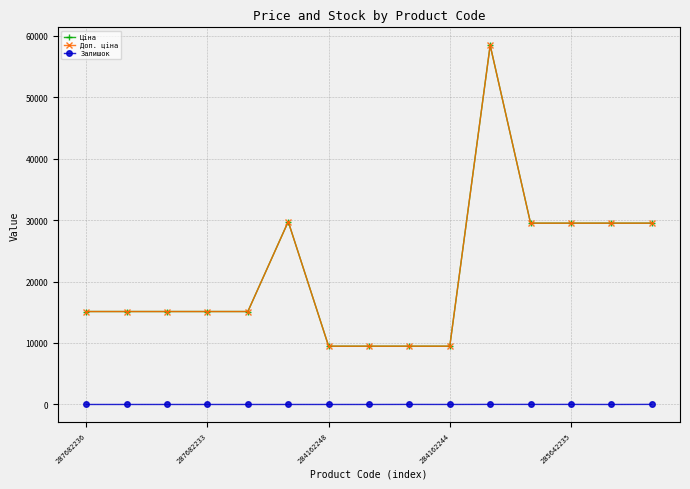

Count the number of data series in this chart.

3